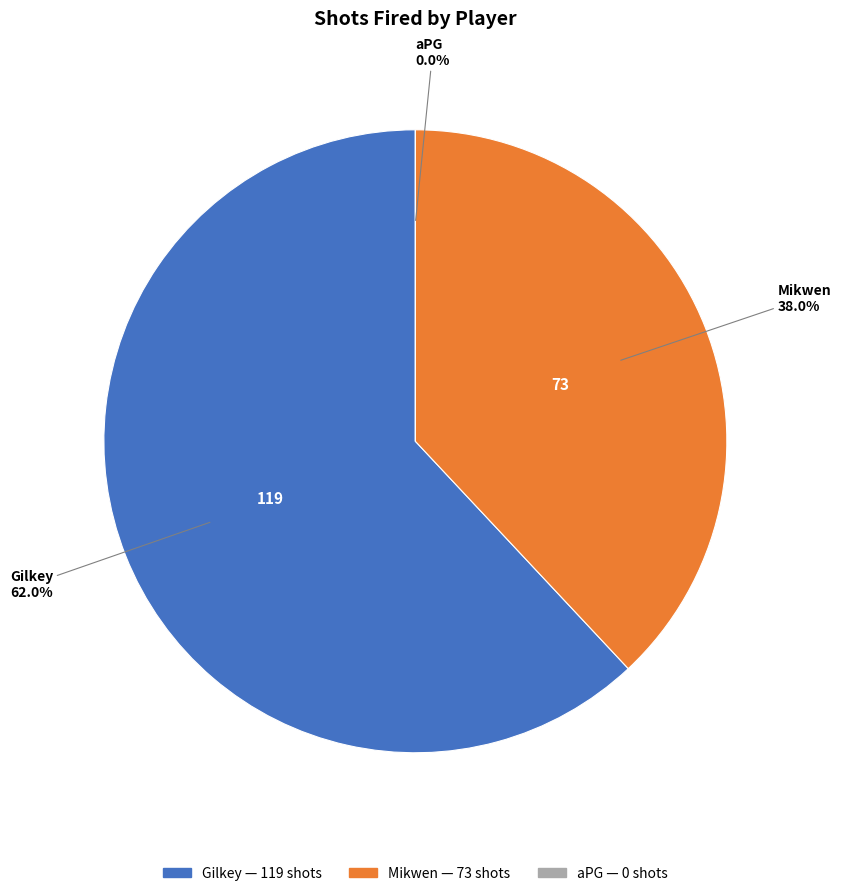

What percentage is the Gilkey slice, to the nearest percent?

62%